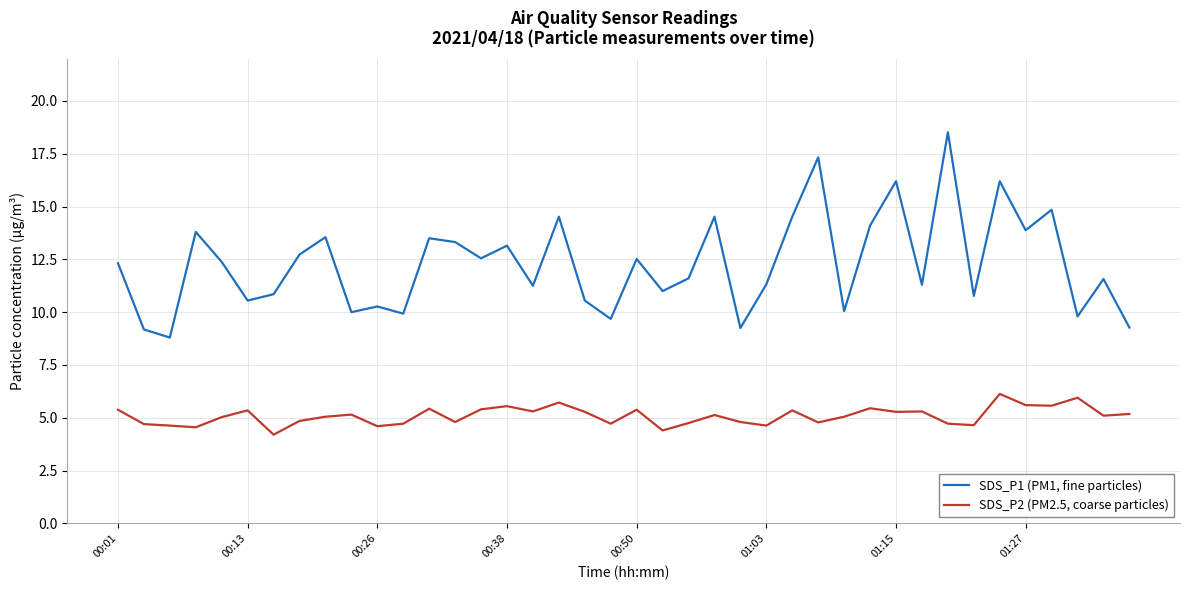

Rank the series by their maximum value, from highest to lowest.

SDS_P1 (PM1, fine particles), SDS_P2 (PM2.5, coarse particles)